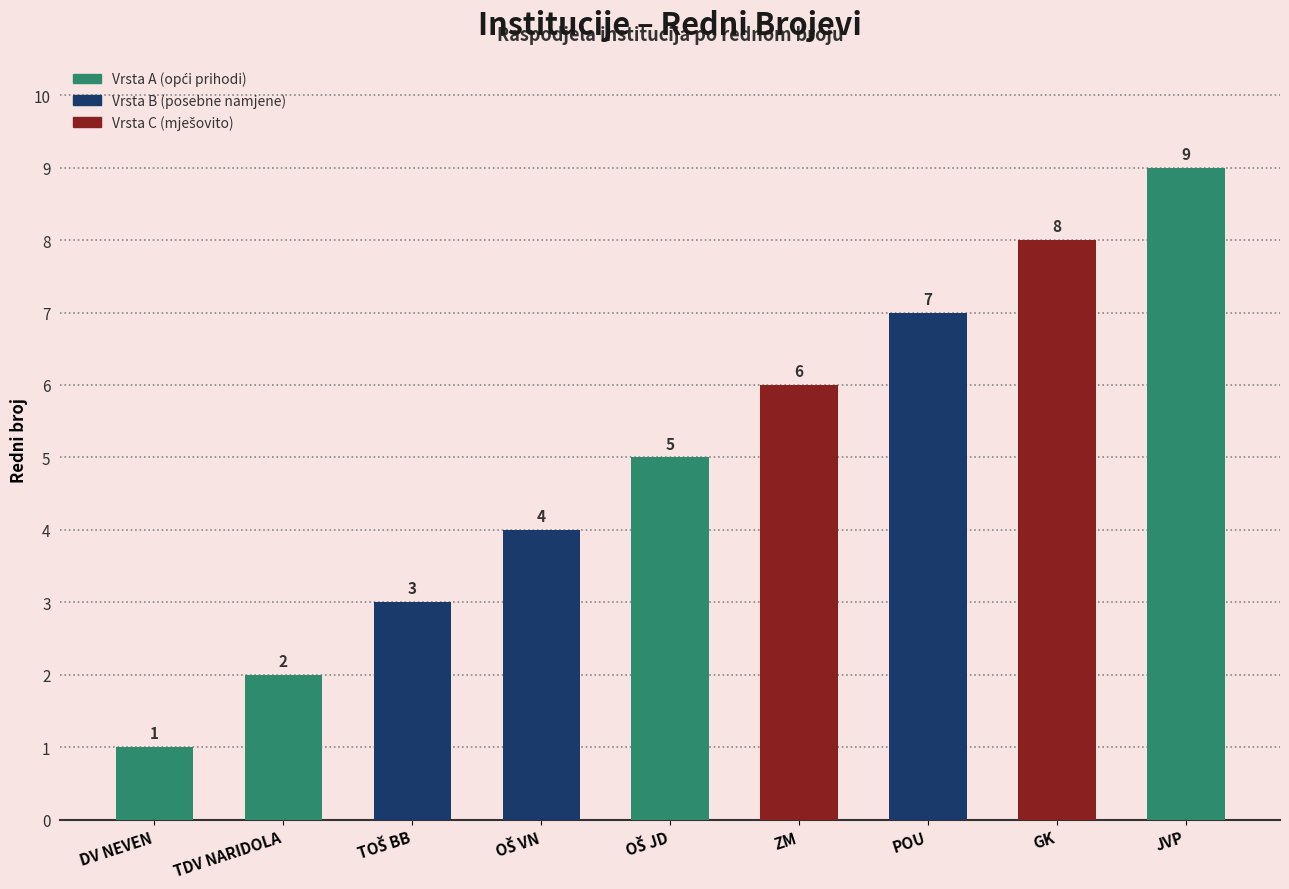

The value at POU is 7. True or false?

True